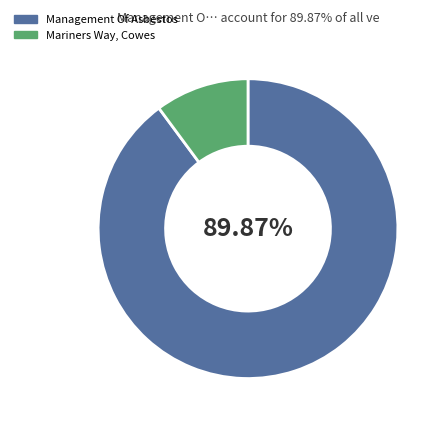

What is the majority slice?

Management Of Asbestos